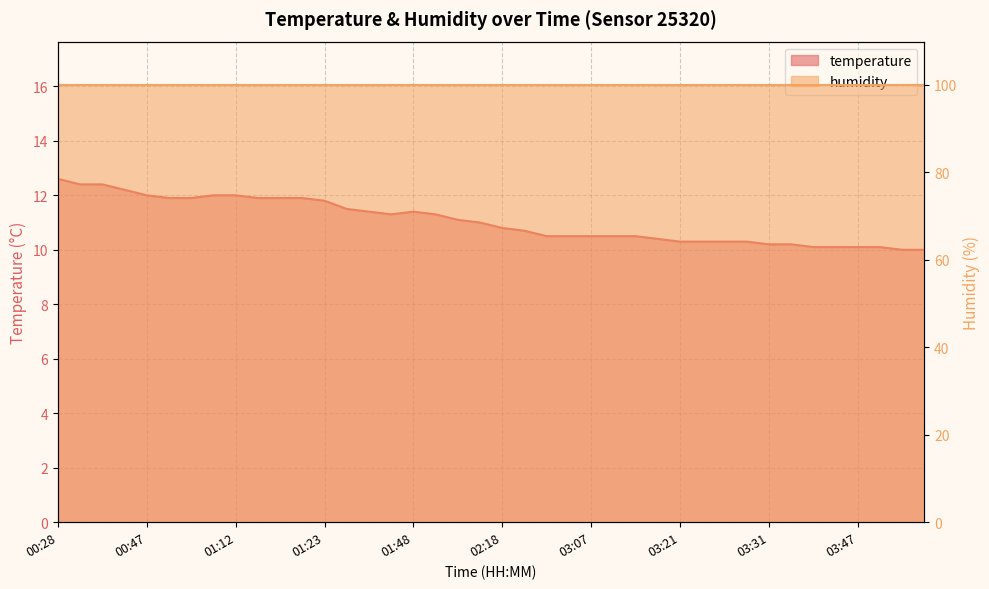

True or false: the data has more than 1 interior local peaks.

False